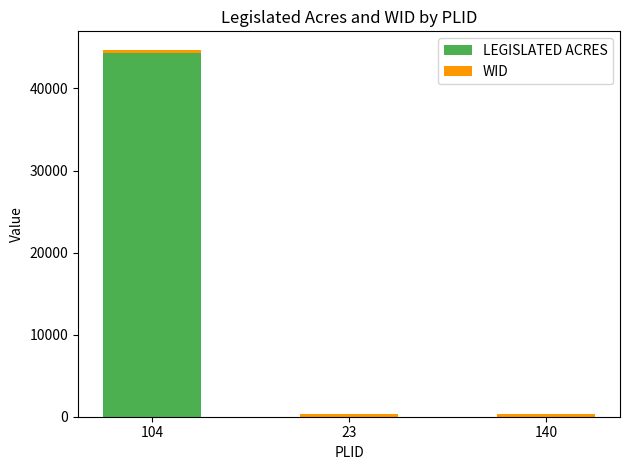

At which category is the sum across all series the highest?

104